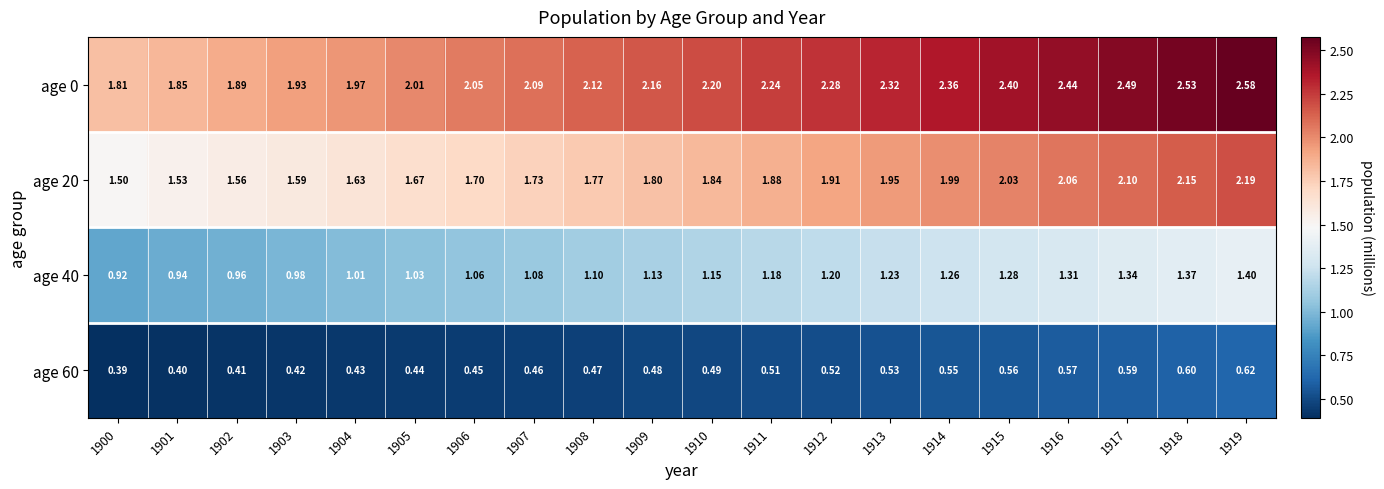

Which series has the widest spread of values?

age 0